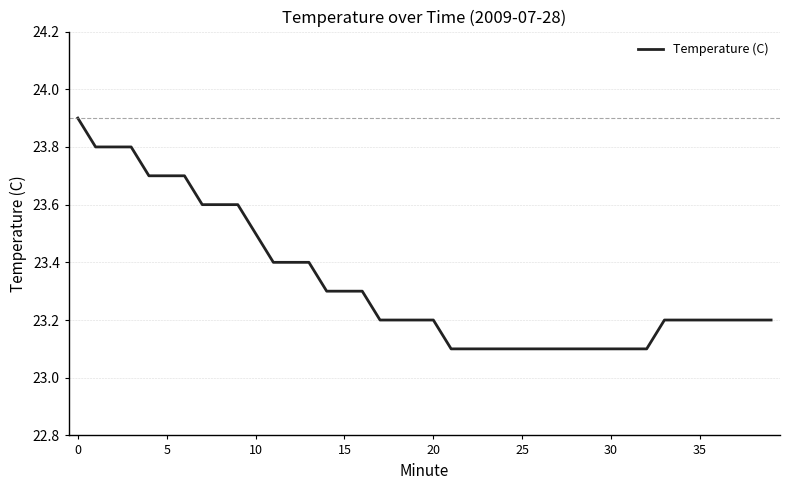

What is the difference between the maximum and minimum values?

0.8